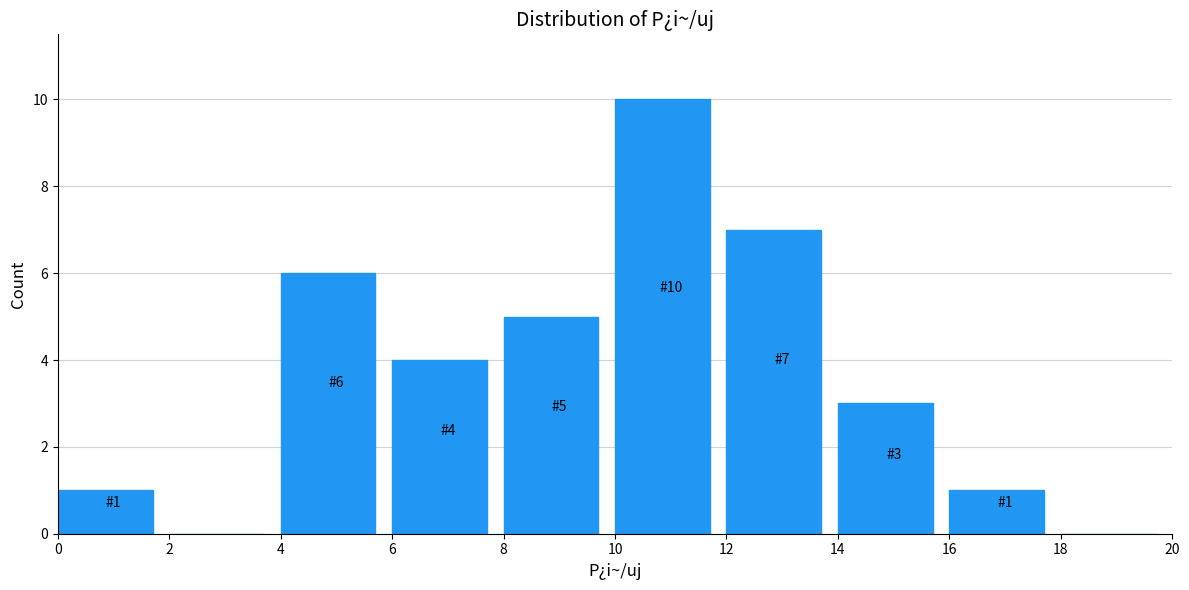

Over which range of the x-axis is the bar tallest?

10 to 12